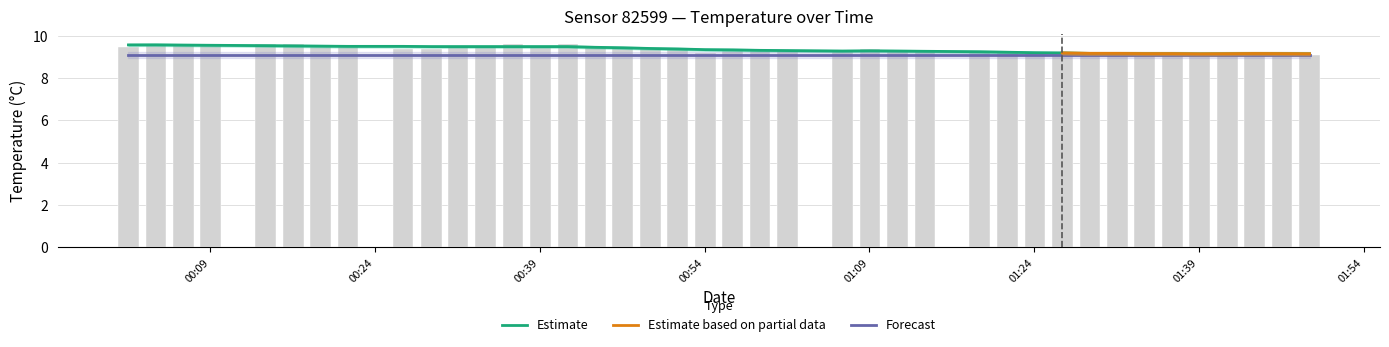

Which has a higher value, 2024-02-04T00:04:03 or 2024-02-04T01:29:04?

2024-02-04T00:04:03